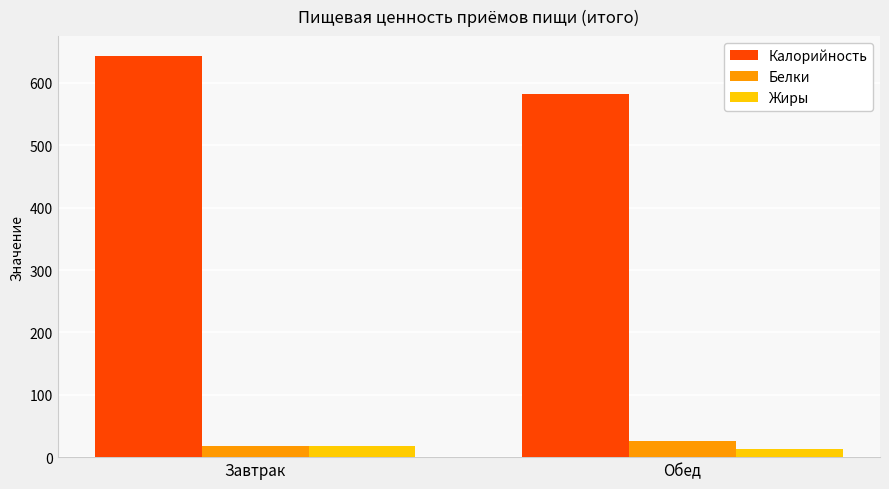

What is the value of the Калорийность bar at the 2nd from the left?

583